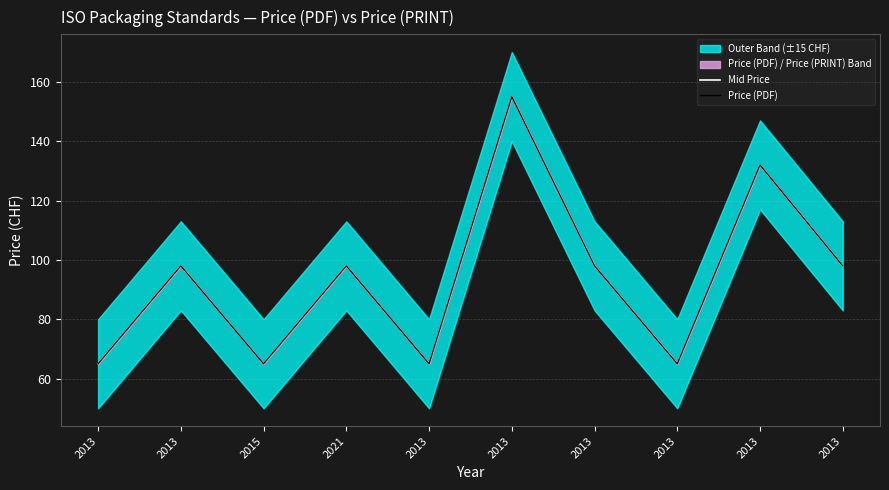

What is the label of the 3rd point from the right?

2013